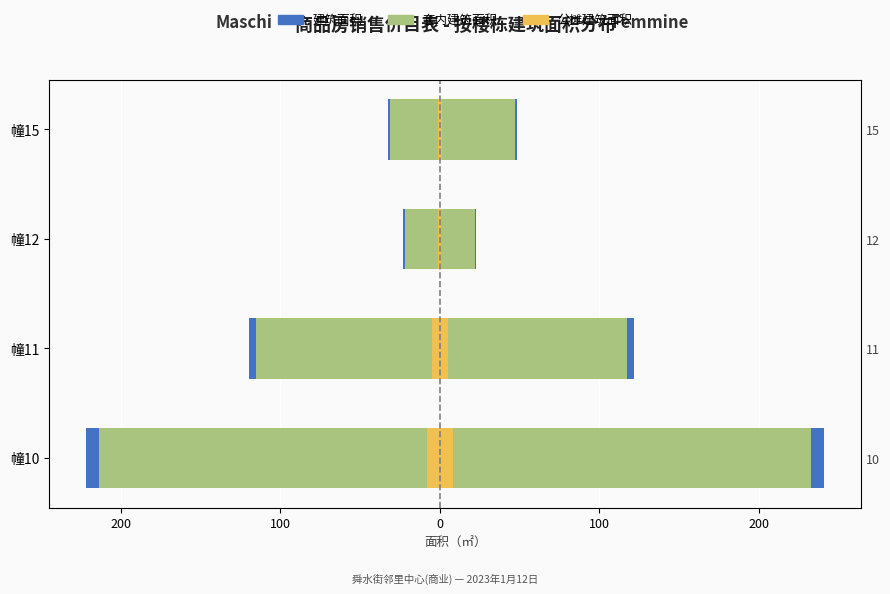

Which series changed the most between 幢10 and 幢11?

建筑面积